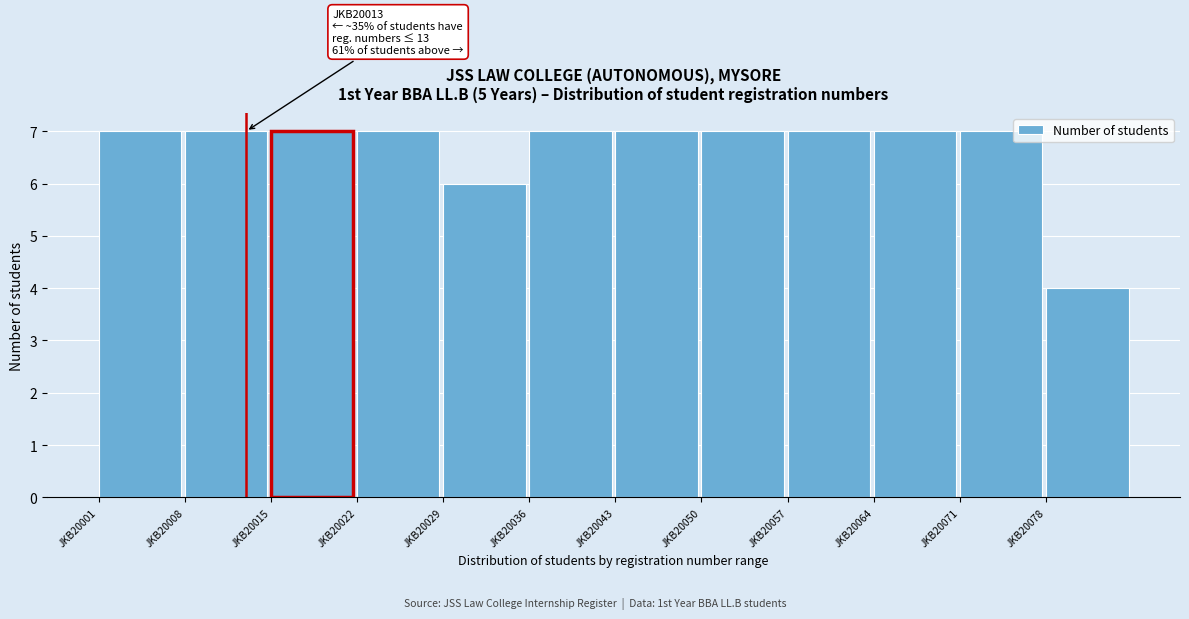

Reading left to right, what are all the values shown in this chart?

JKB20001=7	JKB20008=7	JKB20015=7	JKB20022=7	JKB20029=6	JKB20036=7	JKB20043=7	JKB20050=7	JKB20057=7	JKB20064=7	JKB20071=7	JKB20078=4